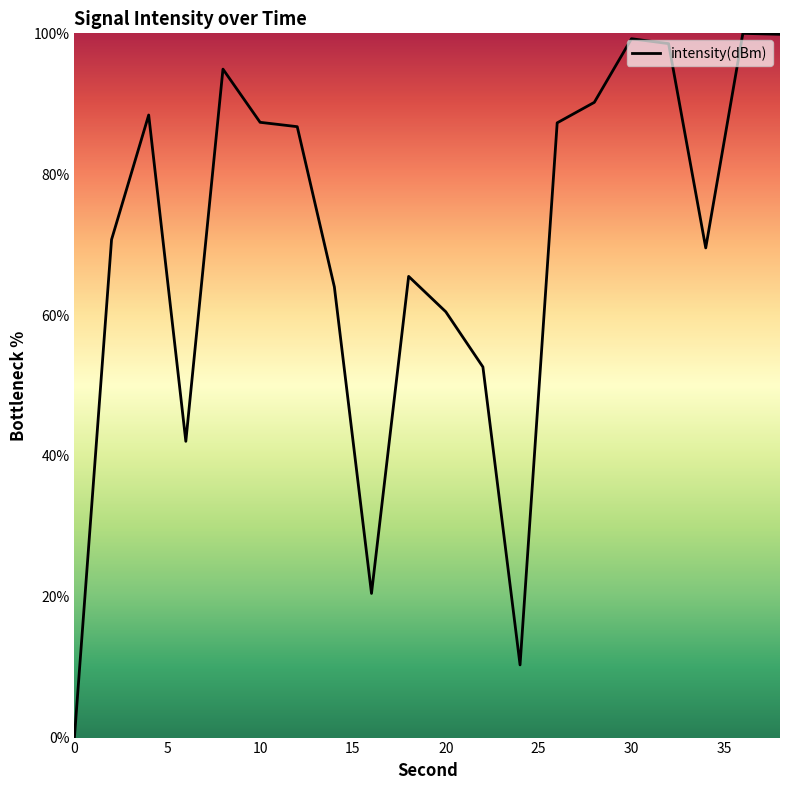

What is the maximum value shown in the chart?

100.0